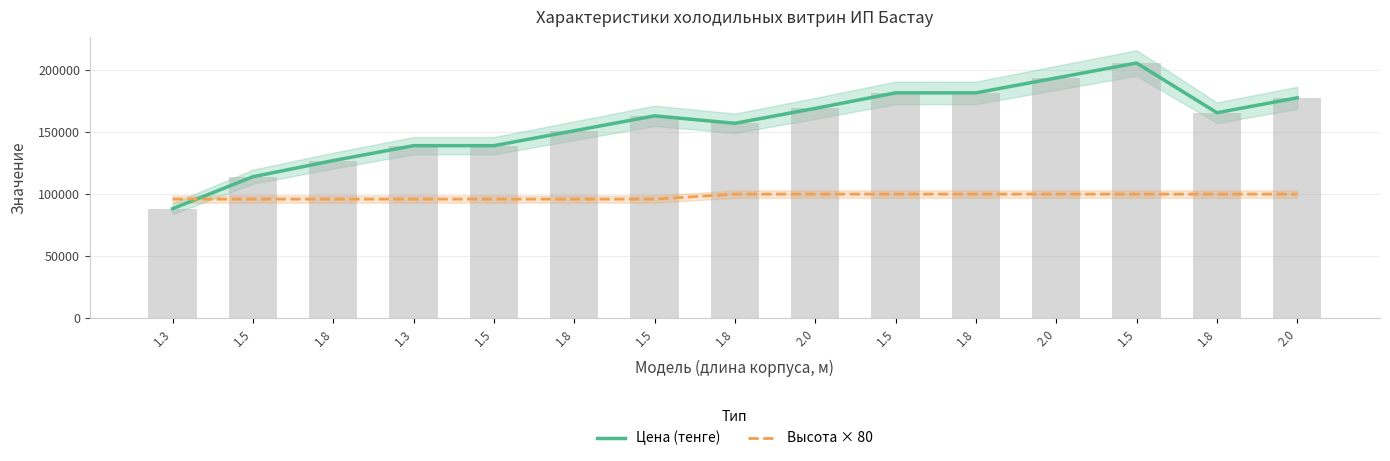

Which series has the widest spread of values?

Цена (тенге)